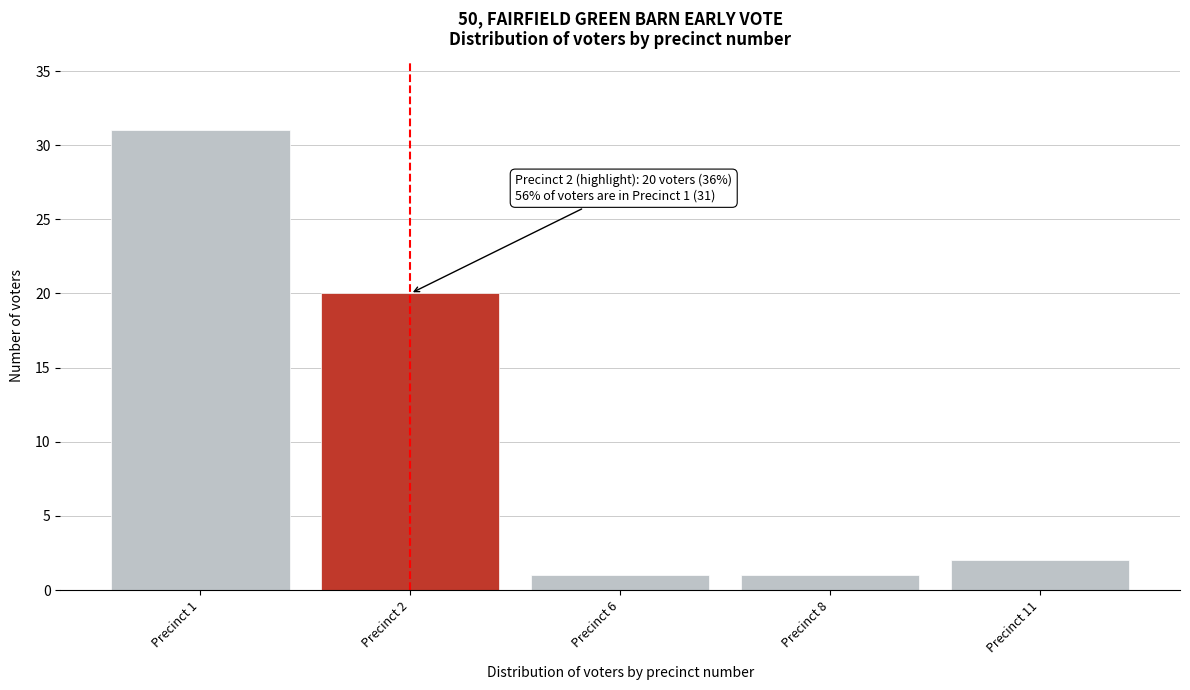

Reading left to right, what are all the values shown in this chart?

Precinct 1=31	Precinct 2=20	Precinct 6=1	Precinct 8=1	Precinct 11=2